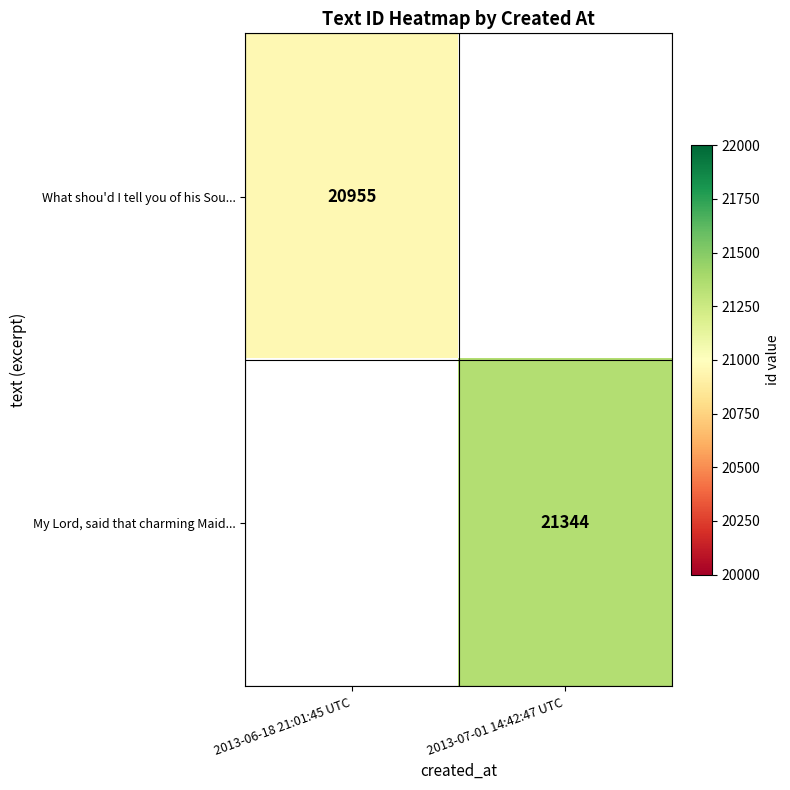

How many data points does each series have?

2